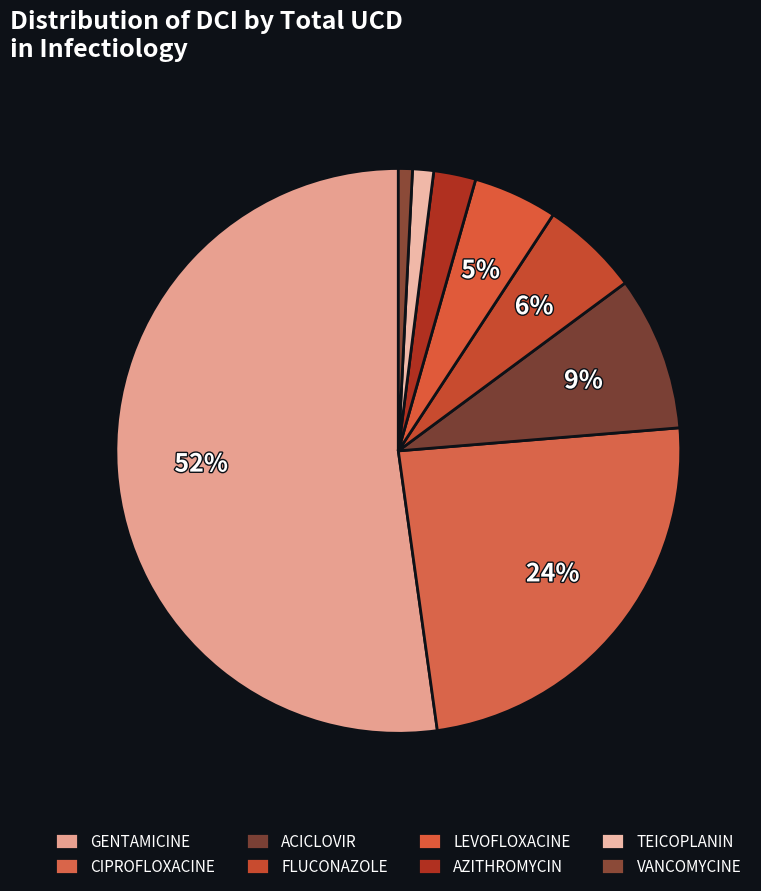

Does GENTAMICINE account for over 50% of the chart?

Yes